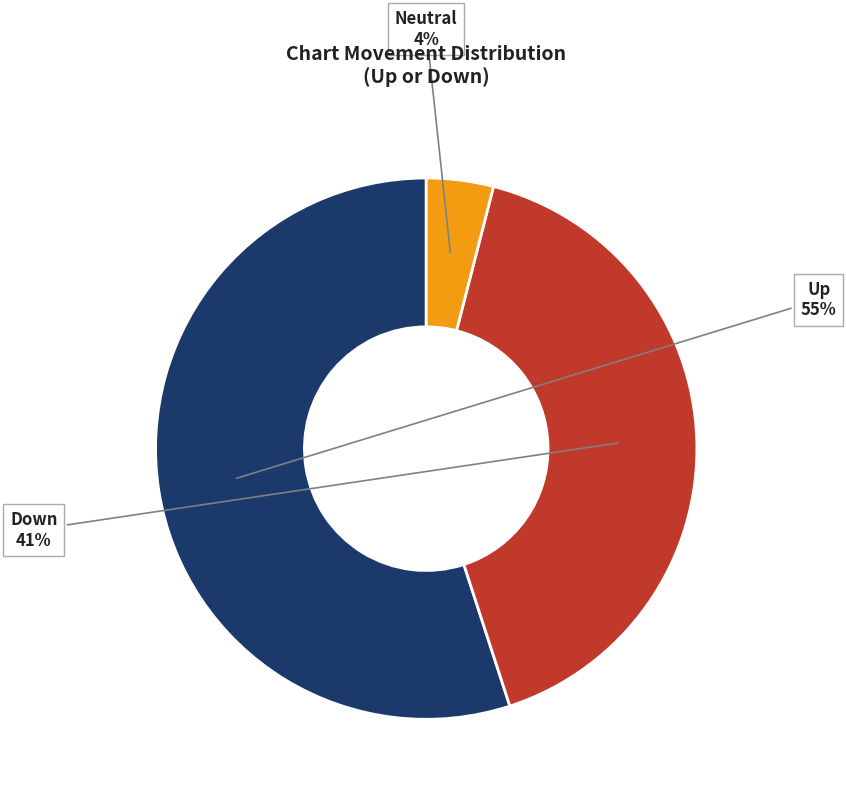

What is the majority slice?

up